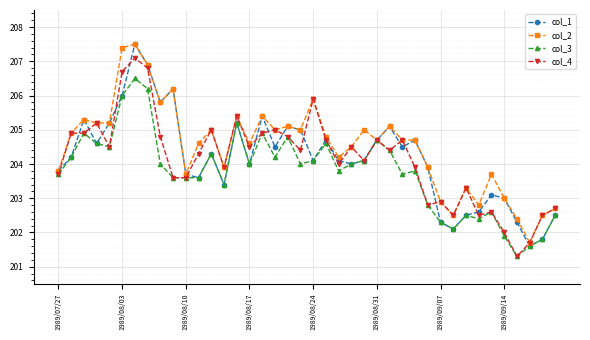

Which series has the largest total across all categories?

col_2